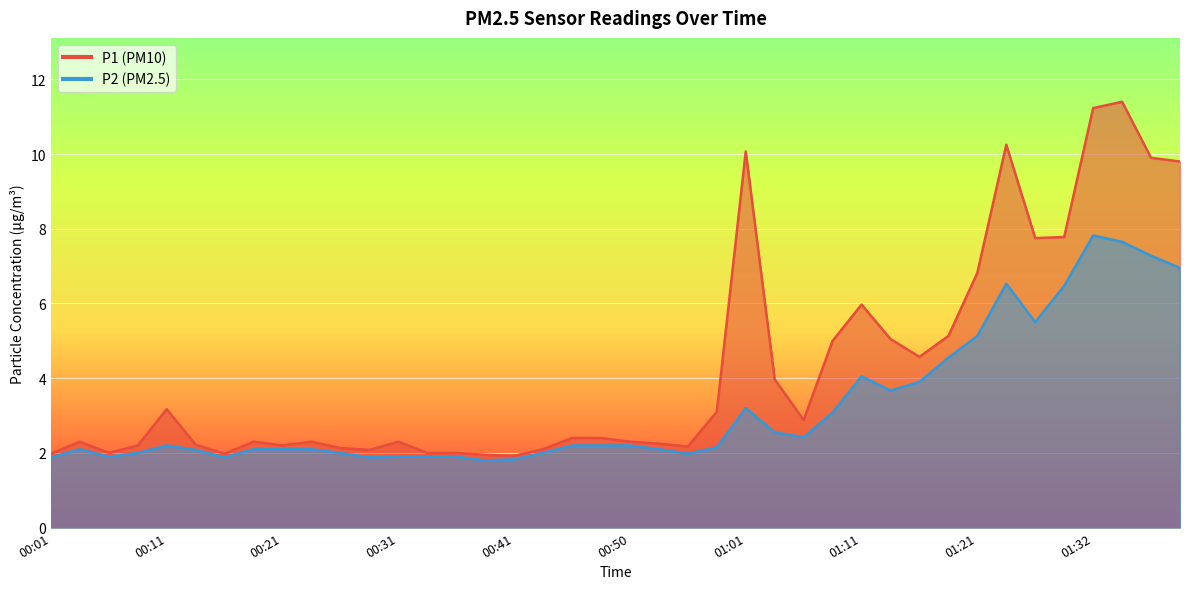

True or false: P1 and P2 intersect in this chart.

False